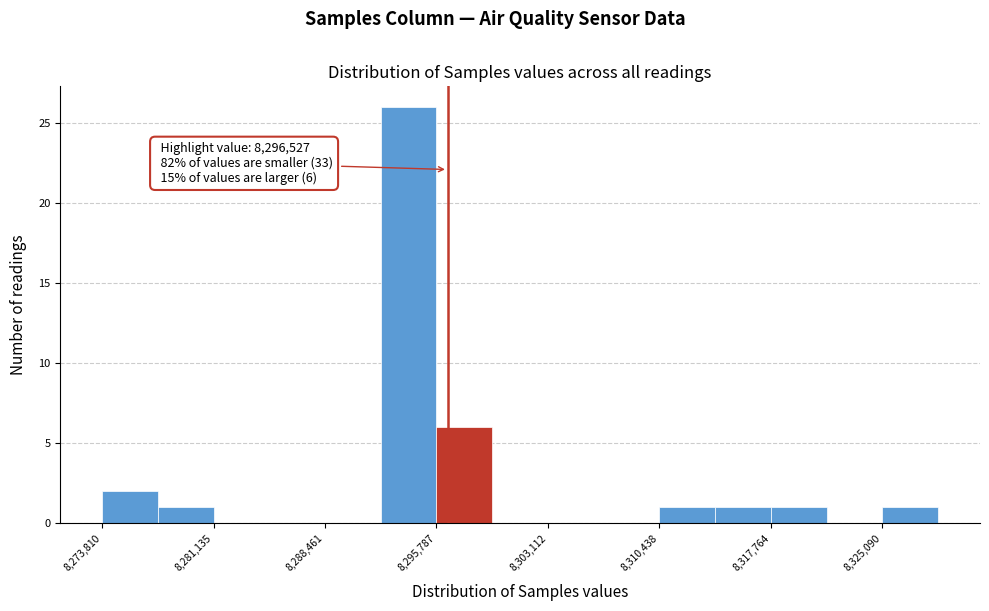

Read against the x-axis, roughly where is the centre of the tallest bar?

8294000